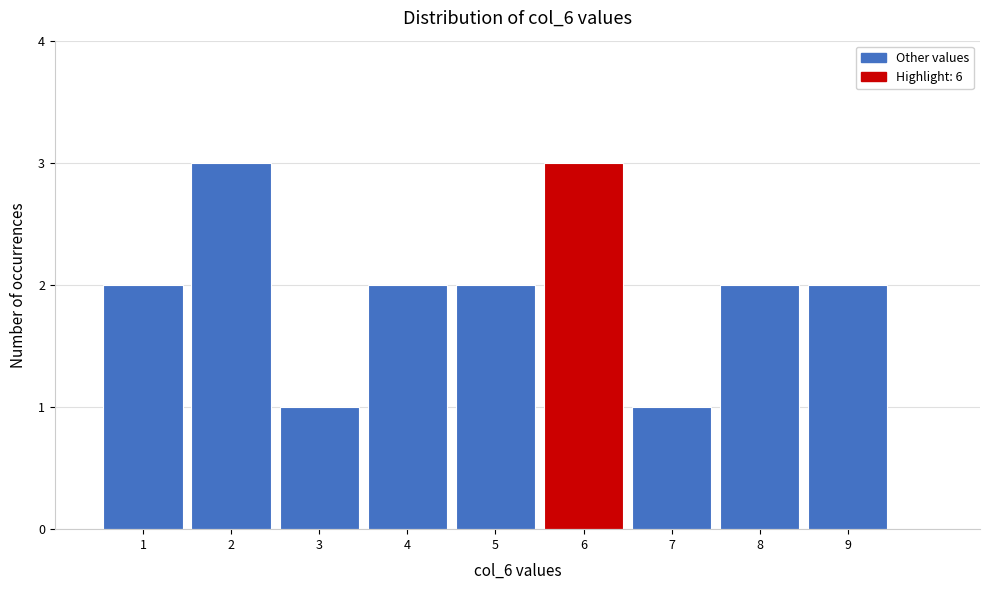

Reading left to right, transcribe this chart: for each bar, give the range it covers on the x-axis and its height. The values are not printed on the chart, so give them approximately, as read against the axis.

0.5 to 1.5: 2
1.5 to 2.5: 3
2.5 to 3.5: 1
3.5 to 4.5: 2
4.5 to 5.5: 2
5.5 to 6.5: 3
6.5 to 7.5: 1
7.5 to 8.5: 2
8.5 to 9.5: 2